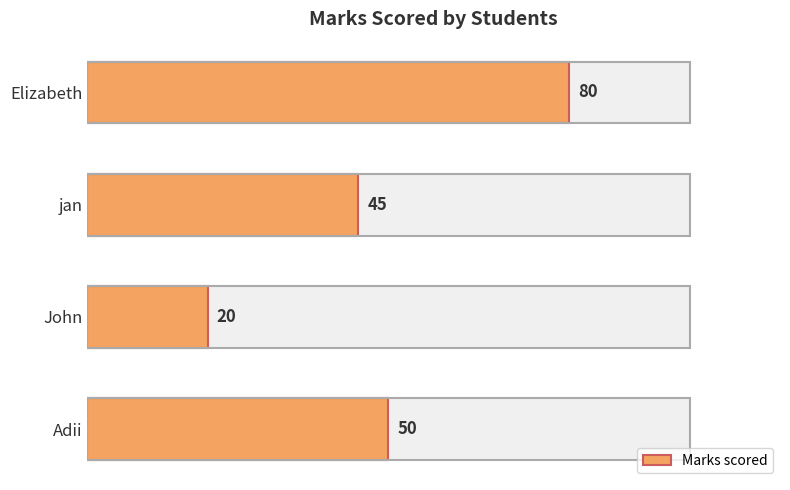

What is the average value?

49